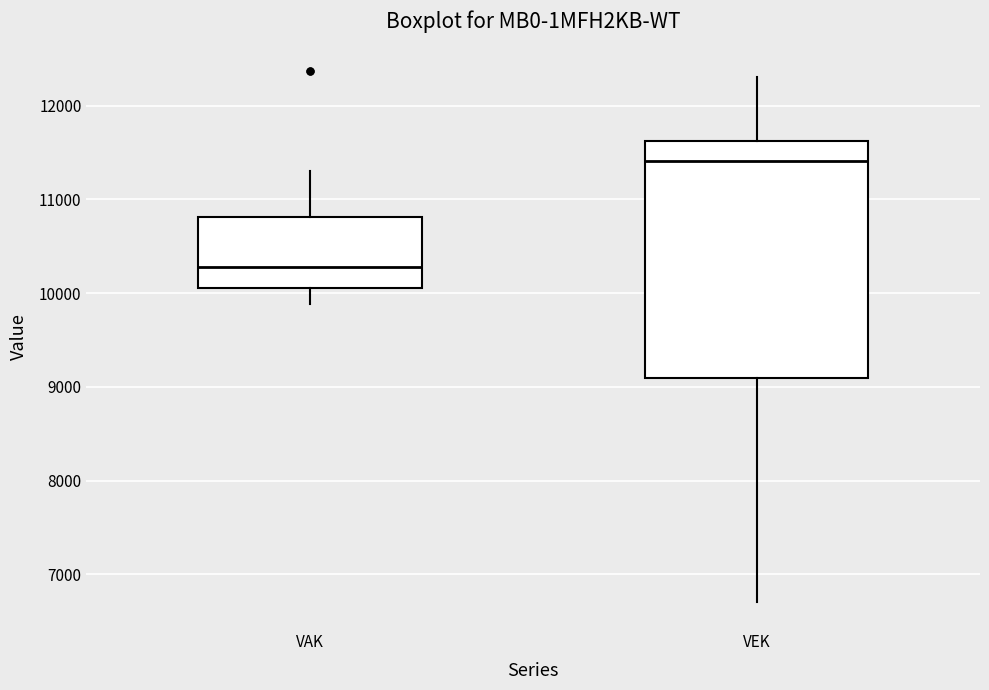

Reading left to right, transcribe this box plot: for each box, give where its median line is, the range the box spans, and where its two whiskers end, as read against the y-axis. The values are not printed on the chart, so give them approximately, as read against the axis.

VAK: median 10300, box 10100 to 10800, whiskers 9900 to 11300
VEK: median 11400, box 9100 to 11600, whiskers 6700 to 12300